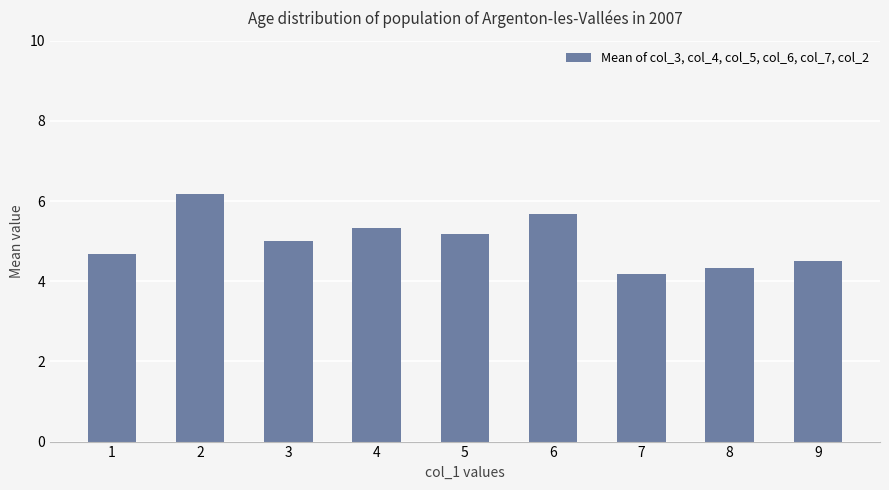

The value at 3 is 2.2. True or false?

False